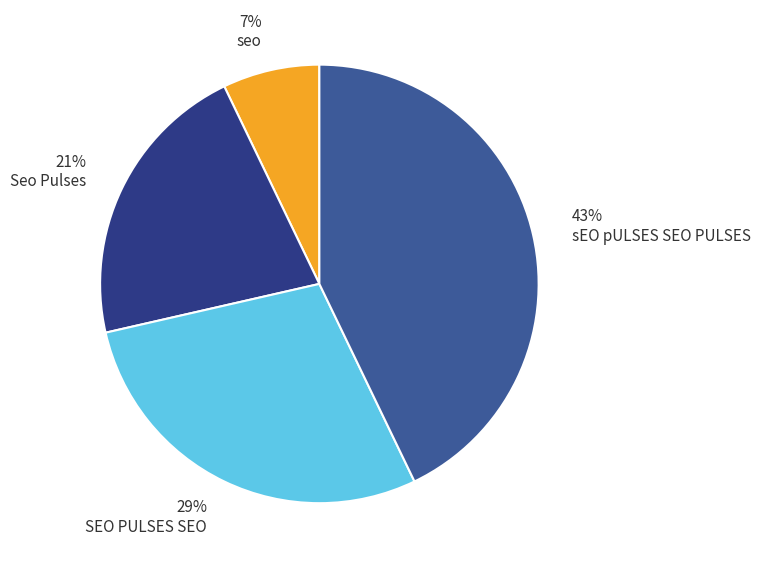

To the nearest percent, what is the difference between the largest and smallest slice percentages?

36%